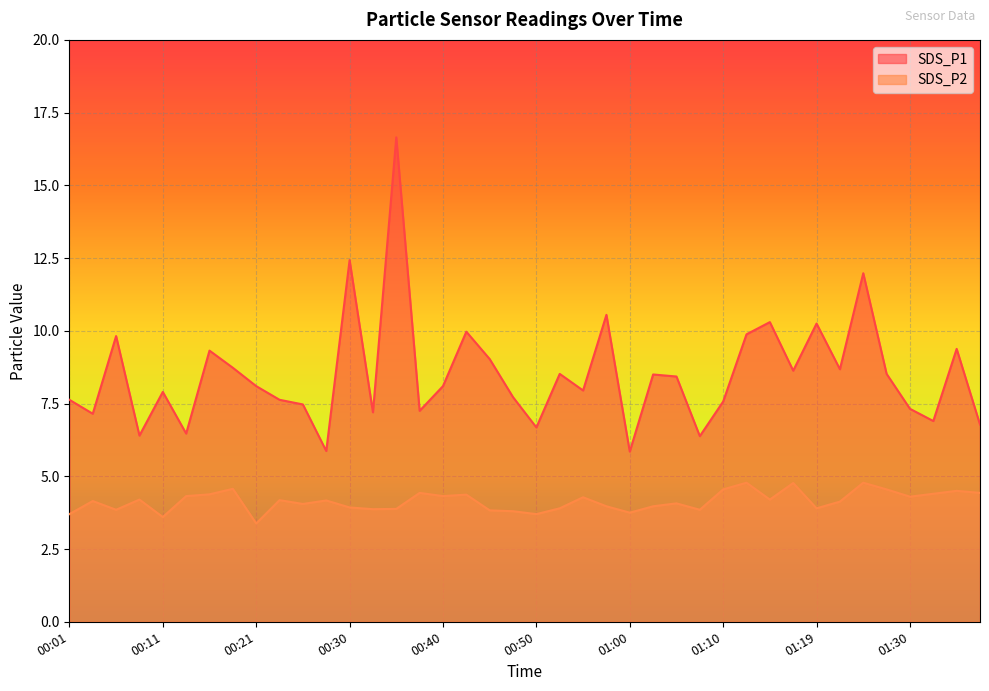

In SDS_P1, how many points are higher than both neighbors (excluding endpoints)?

13